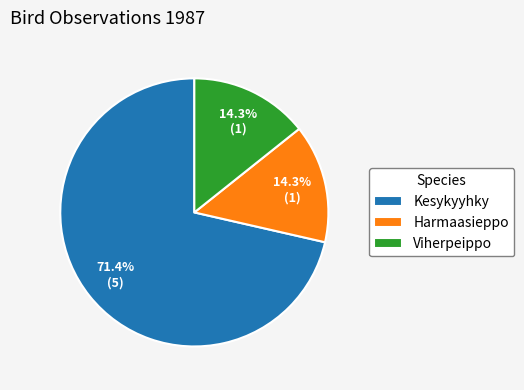

Which category has the biggest portion of the pie?

Kesykyyhky